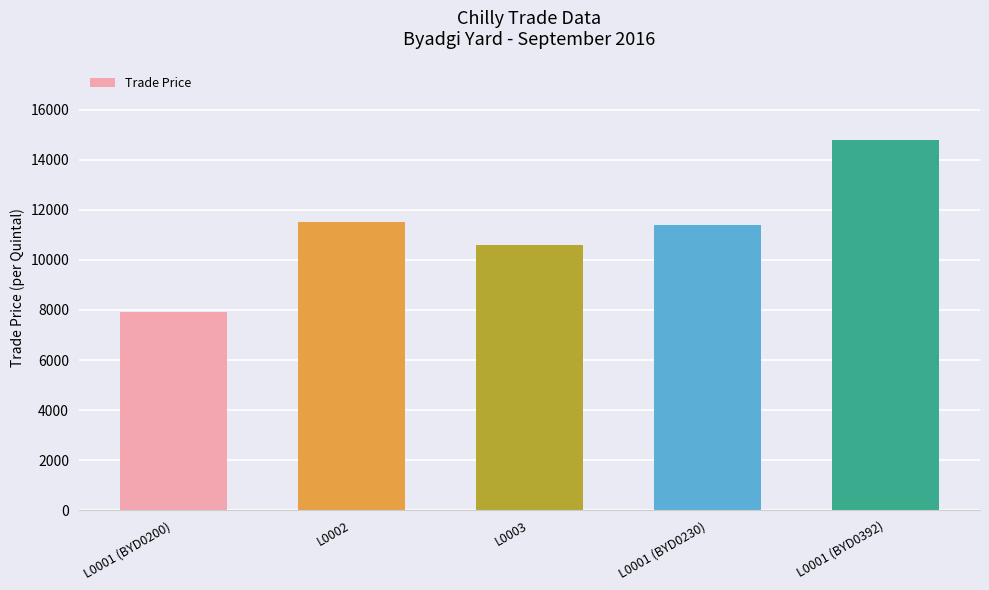

What is the change in value from L0001 (BYD0200) to L0003?

+2700